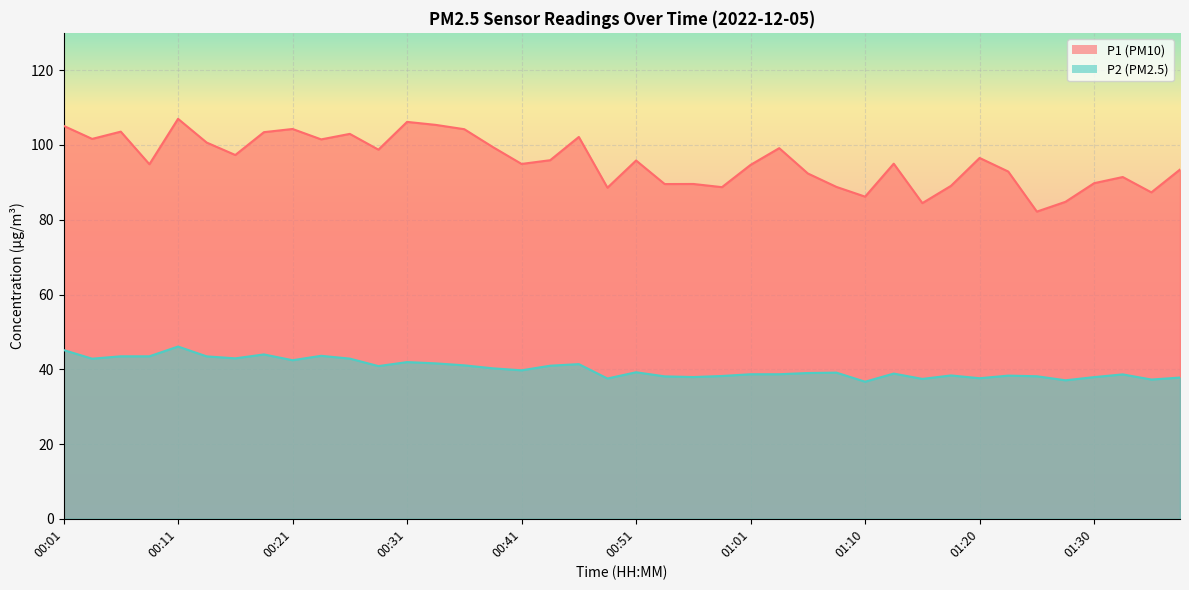

The value of P1 at 00:33 is 24.7. True or false?

False